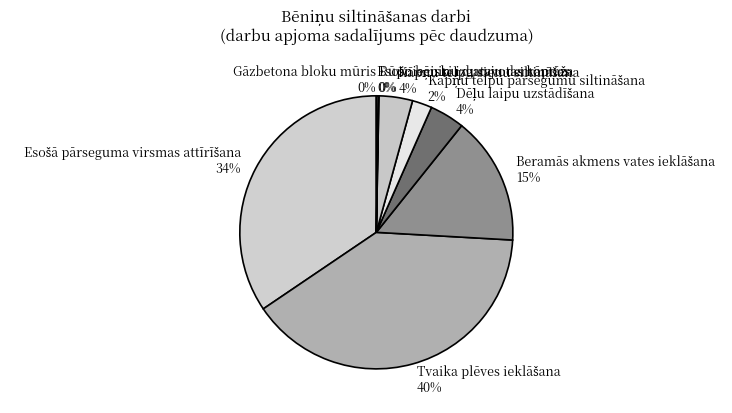

To the nearest percent, what is the average slice percentage?

11%